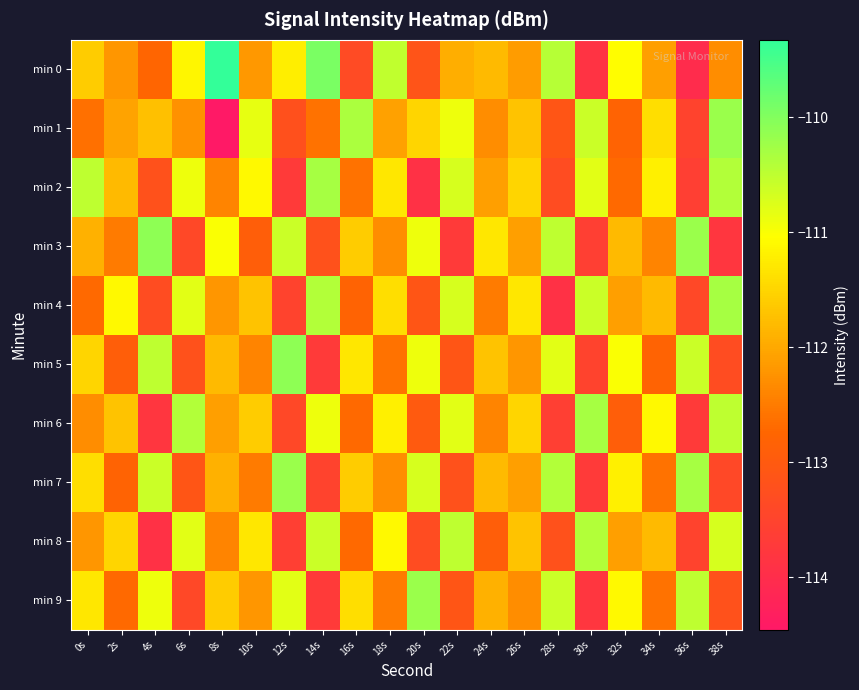

What is the spread (max minus min) of values at 24s?

1.6